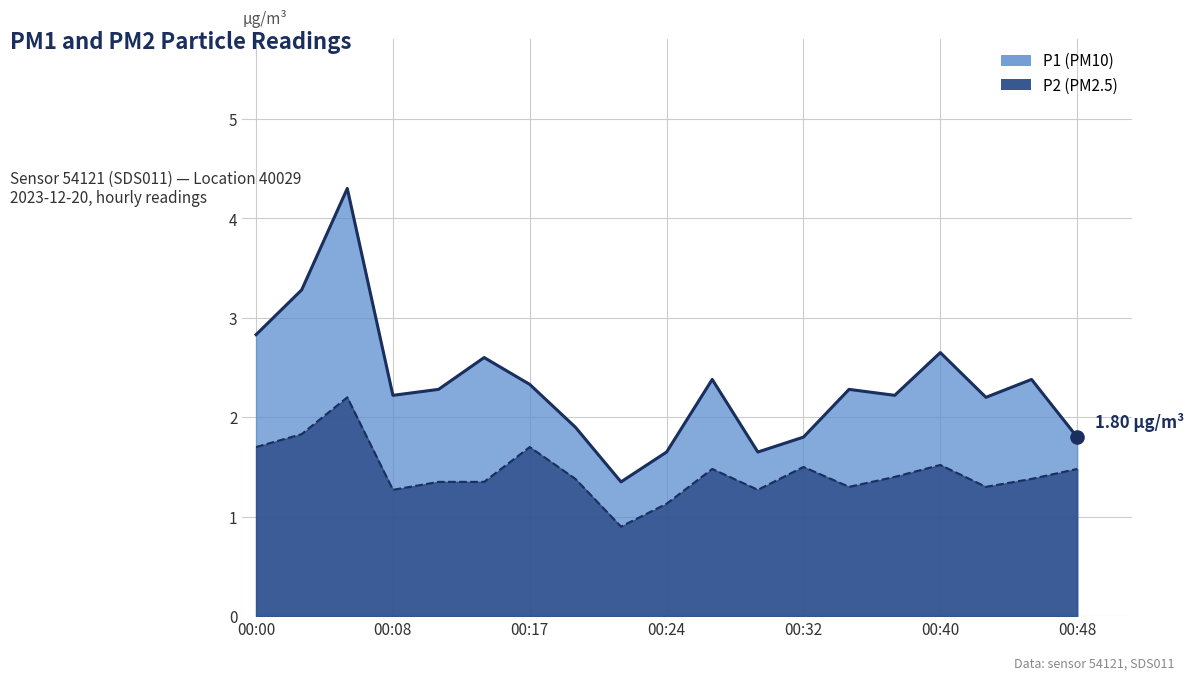

What is the total value across all series at 00:35?

3.6